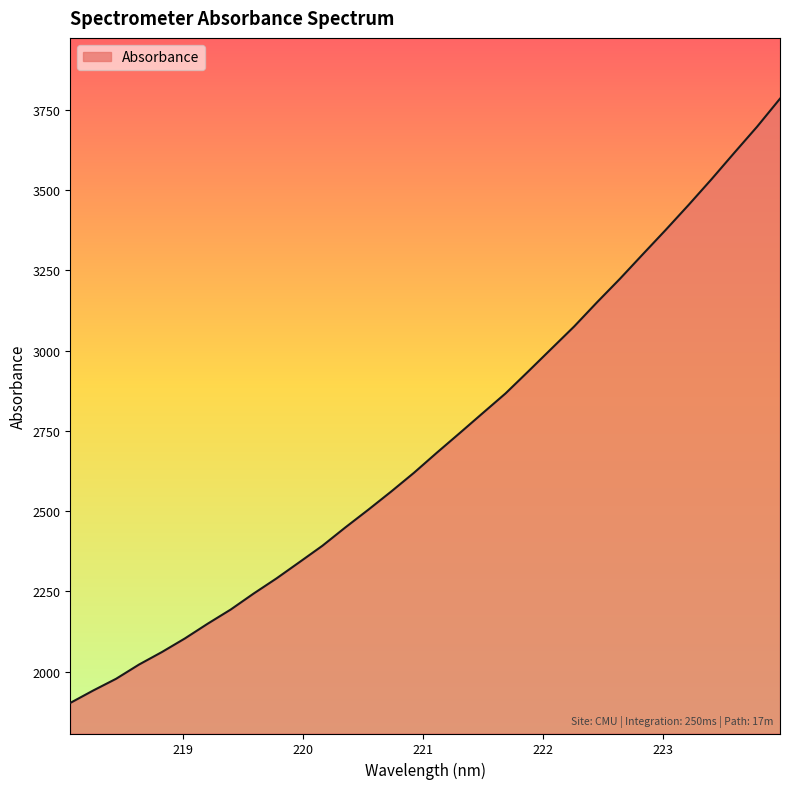

What is the greatest value displayed?

3783.8